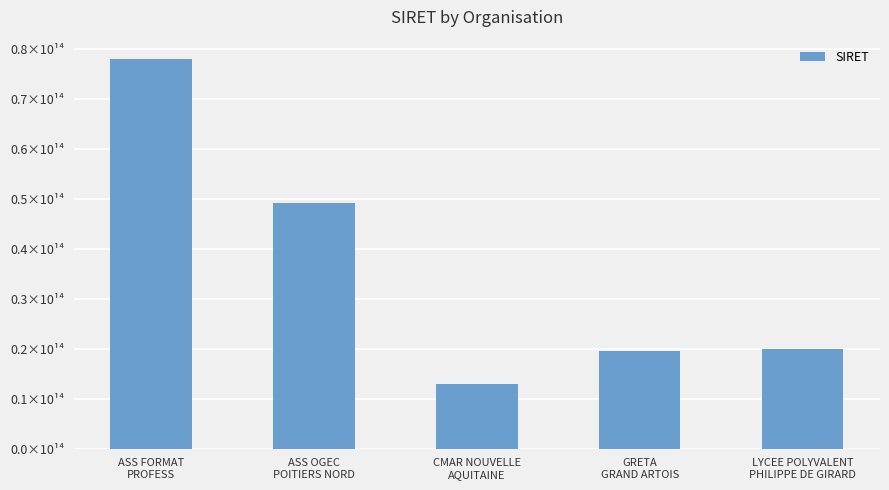

Are the bars grouped side by side (vs. stacked)?

No